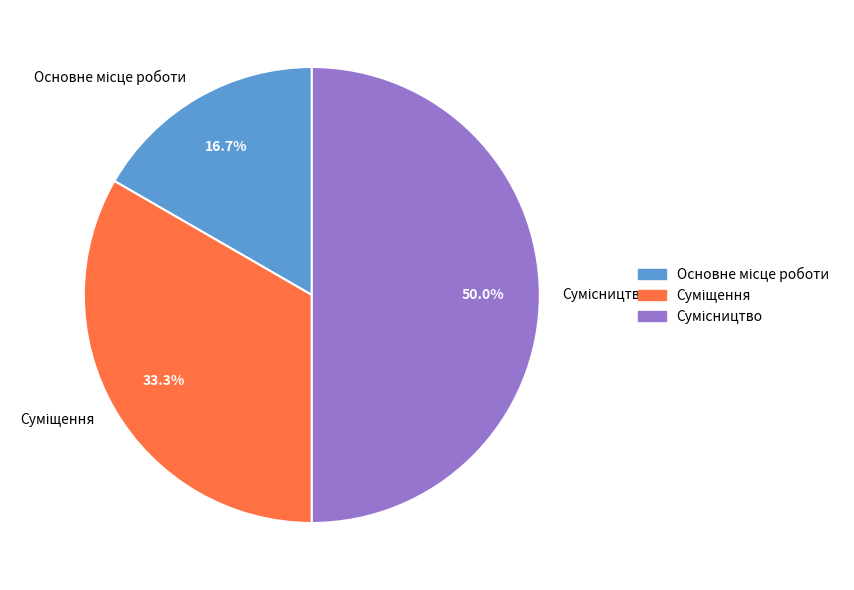

Count the number of slices in the pie.

3